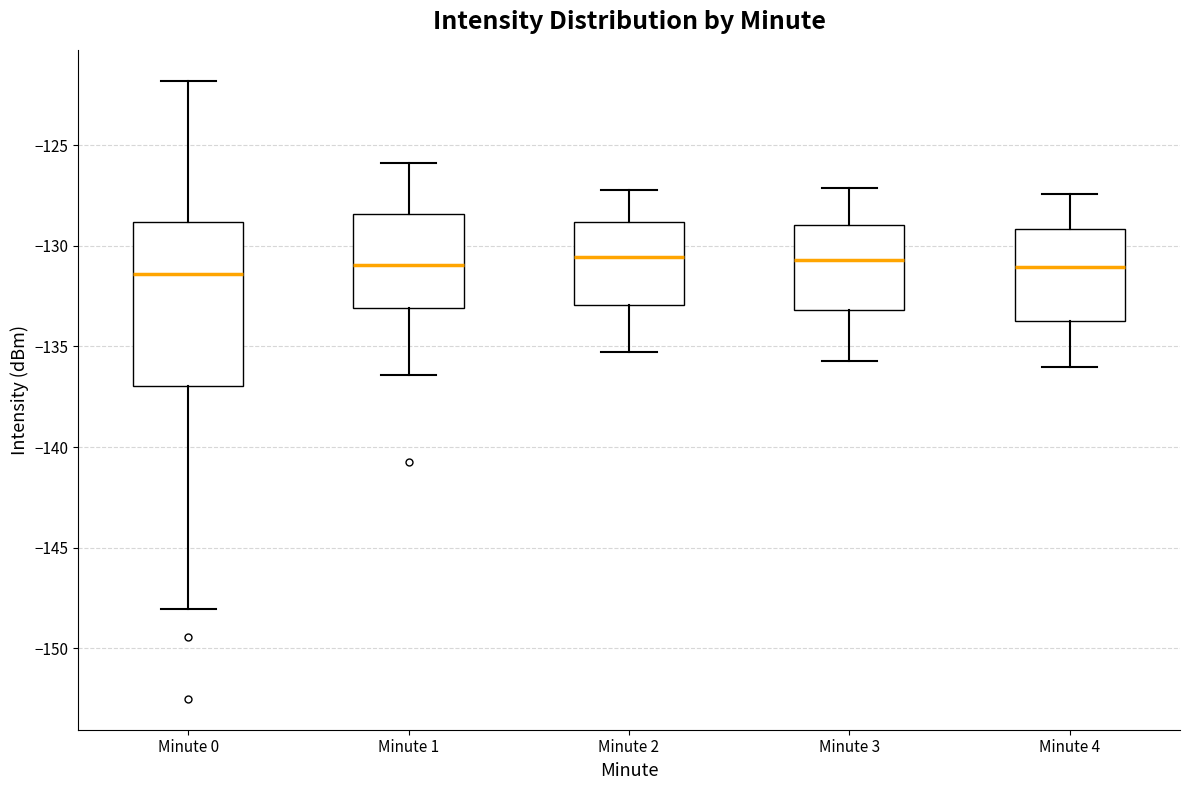

Where is the upper edge of the box for Minute 2 on the y-axis? The values are not printed on the chart, so give them approximately, as read against the axis.

-129.0